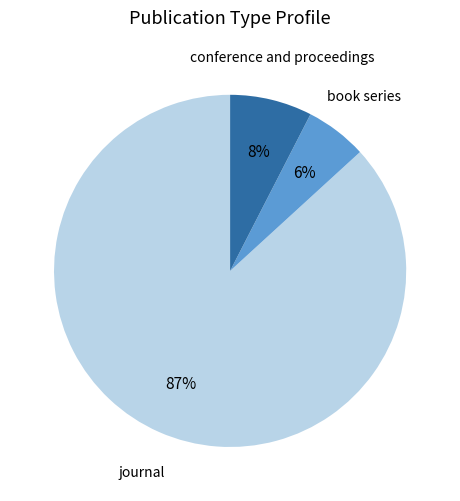

Is there any slice that represents more than half of the pie?

Yes